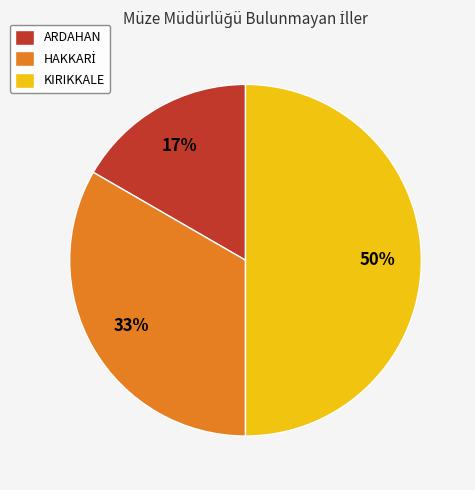

Combined, do ARDAHAN and KIRIKKALE account for over 50%?

Yes